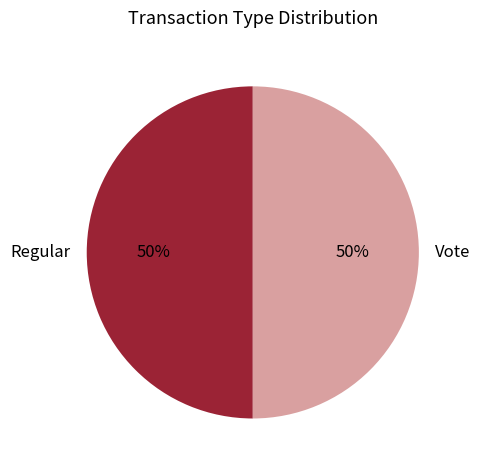

Combined, do Vote and Regular account for over 50%?

Yes